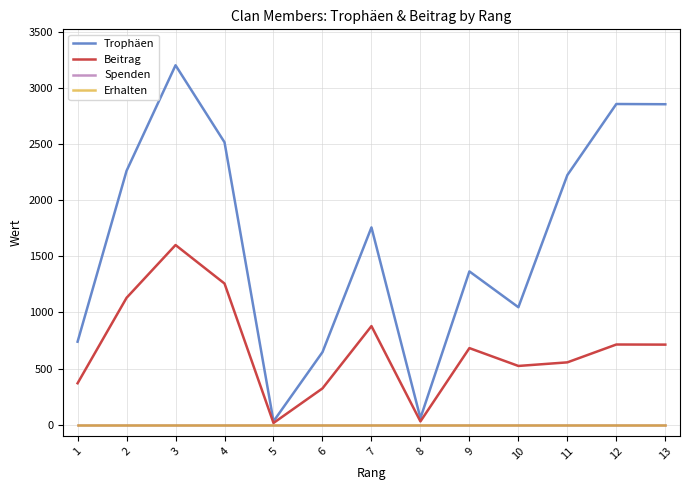

True or false: Spenden and Beitrag intersect in this chart.

False